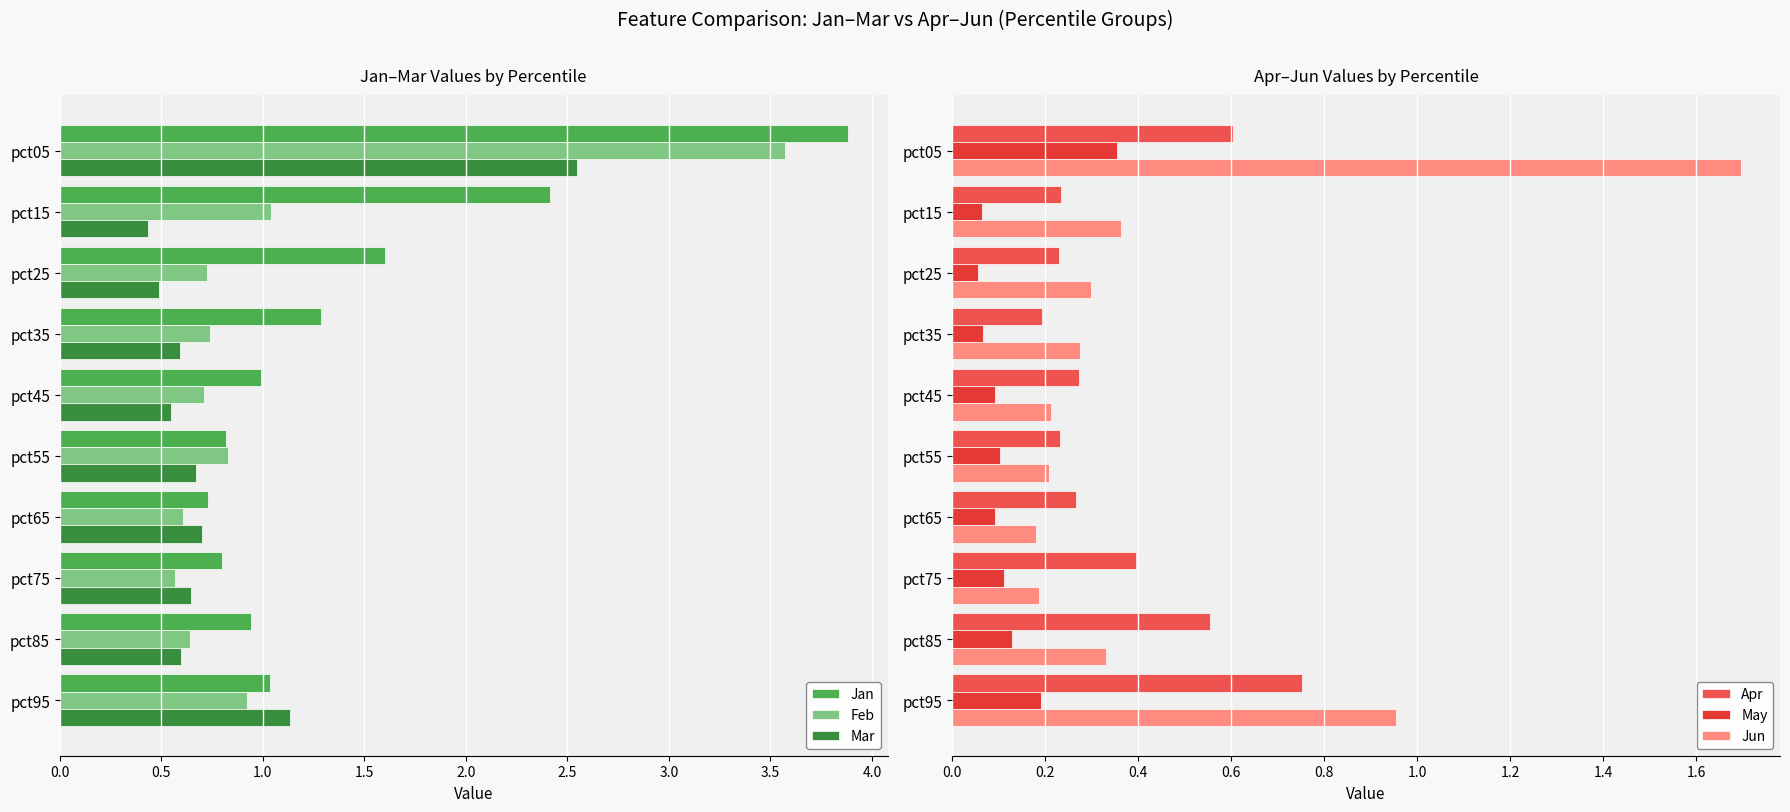

The value of Feb at pct85 is 0.2. True or false?

False